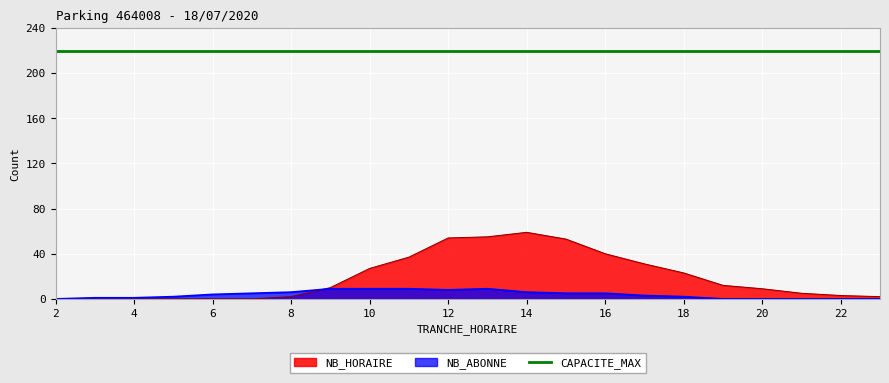

What is the sum of the NB_HORAIRE values at 13 and 10?

82